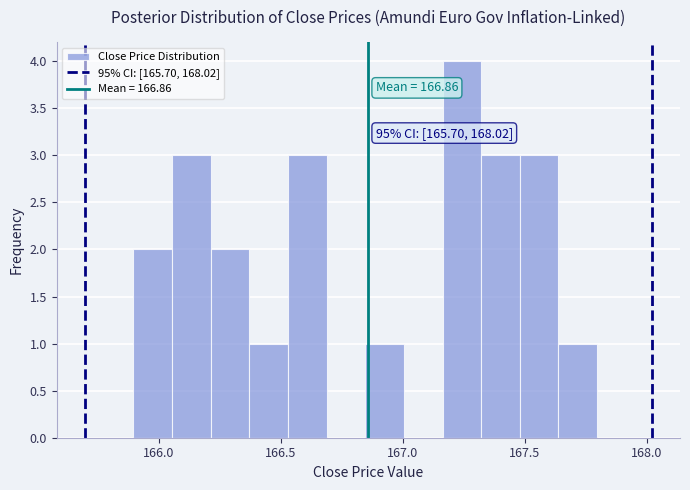

Read against the x-axis, roughly where is the centre of the tallest bar?

167.25